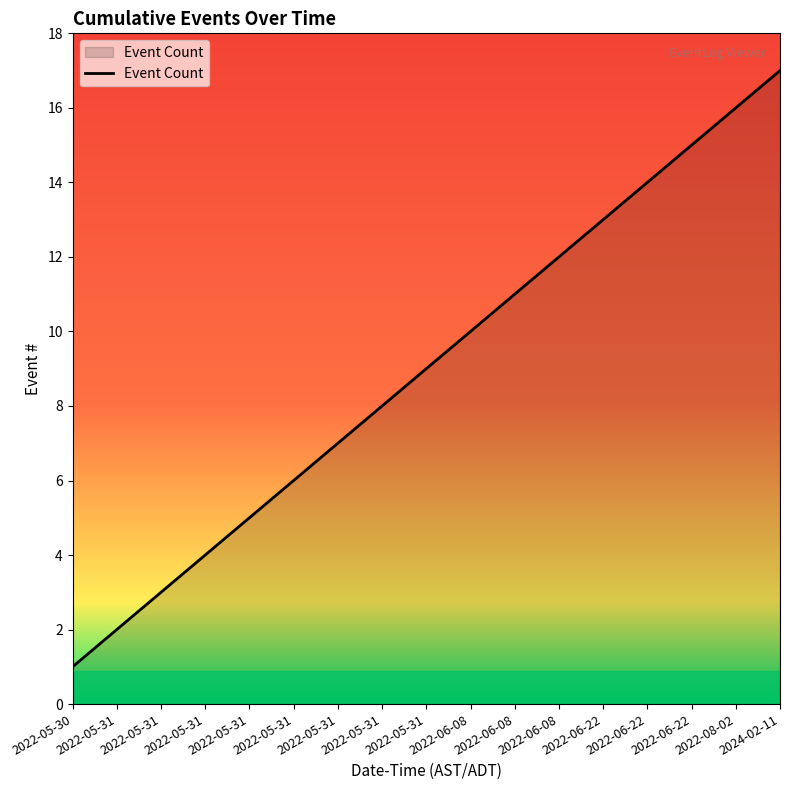

List the labels in order of value, largest first.

2024-02-11, 2022-08-02, 2022-06-22, 2022-06-22, 2022-06-22, 2022-06-08, 2022-06-08, 2022-06-08, 2022-05-31, 2022-05-31, 2022-05-31, 2022-05-31, 2022-05-31, 2022-05-31, 2022-05-31, 2022-05-31, 2022-05-30